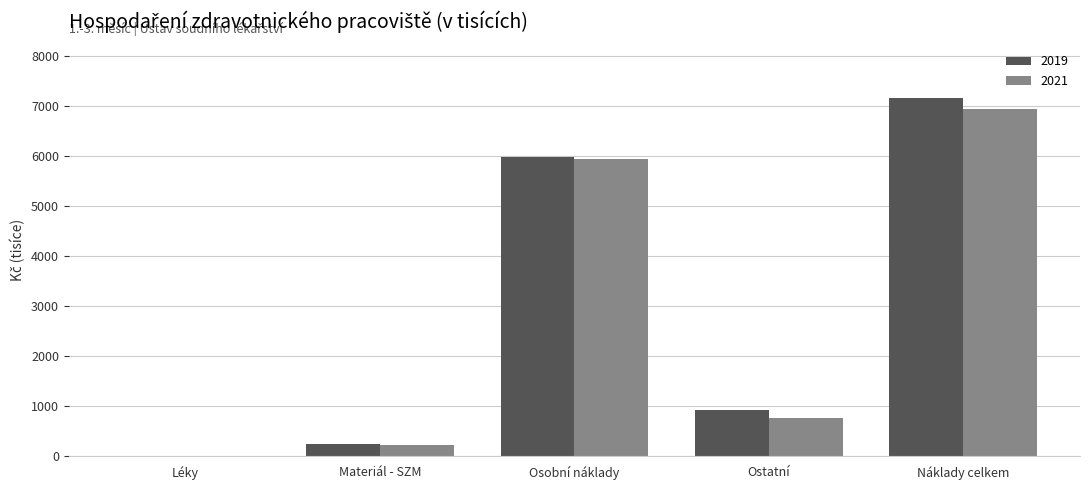

What is the difference between the 2019 values at Materiál - SZM and Ostatní?

684.8